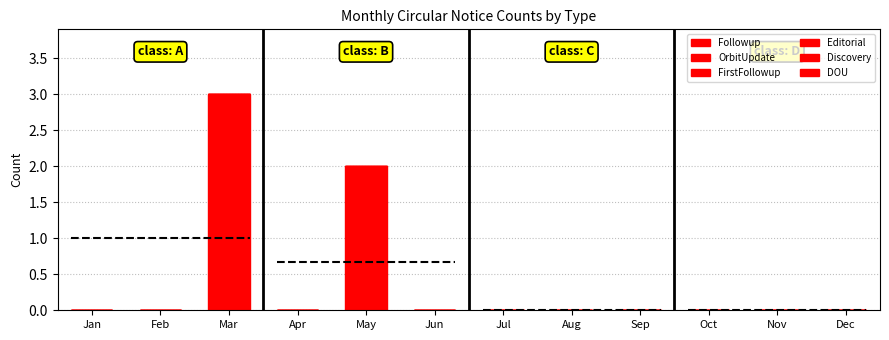

Reading left to right, extract all data points from this chart.

Followup: Jan=0	Feb=0	Mar=2	Apr=0	May=1	Jun=0	Jul=0	Aug=0	Sep=0	Oct=0	Nov=0	Dec=0
OrbitUpdate: Jan=0	Feb=0	Mar=1	Apr=0	May=0	Jun=0	Jul=0	Aug=0	Sep=0	Oct=0	Nov=0	Dec=0
FirstFollowup: Jan=0	Feb=0	Mar=0	Apr=0	May=1	Jun=0	Jul=0	Aug=0	Sep=0	Oct=0	Nov=0	Dec=0
Editorial: Jan=0	Feb=0	Mar=0	Apr=0	May=0	Jun=0	Jul=0	Aug=0	Sep=0	Oct=0	Nov=0	Dec=0
Discovery: Jan=0	Feb=0	Mar=0	Apr=0	May=0	Jun=0	Jul=0	Aug=0	Sep=0	Oct=0	Nov=0	Dec=0
DOU: Jan=0	Feb=0	Mar=0	Apr=0	May=0	Jun=0	Jul=0	Aug=0	Sep=0	Oct=0	Nov=0	Dec=0